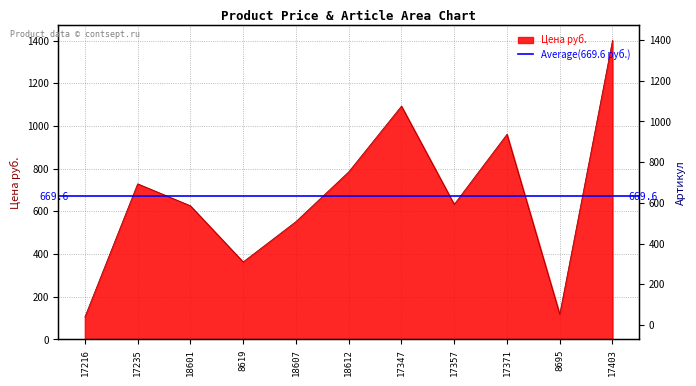

The chart shows a value of 105 at 17216. True or false?

True